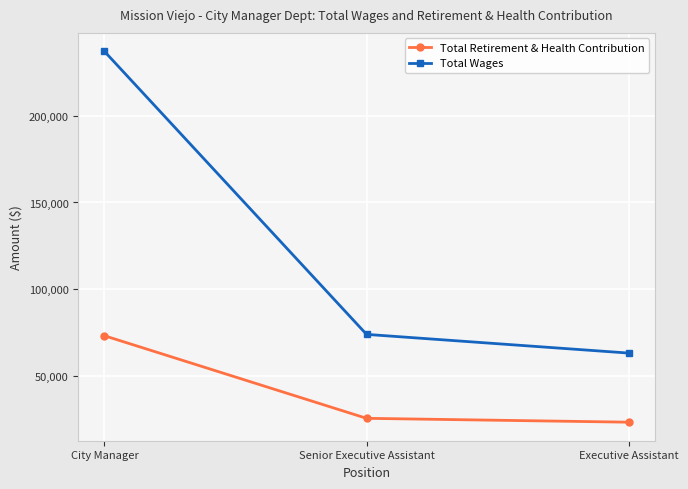

Where is Total Retirement & Health Contribution nearest to the value 48300?

Senior Executive Assistant